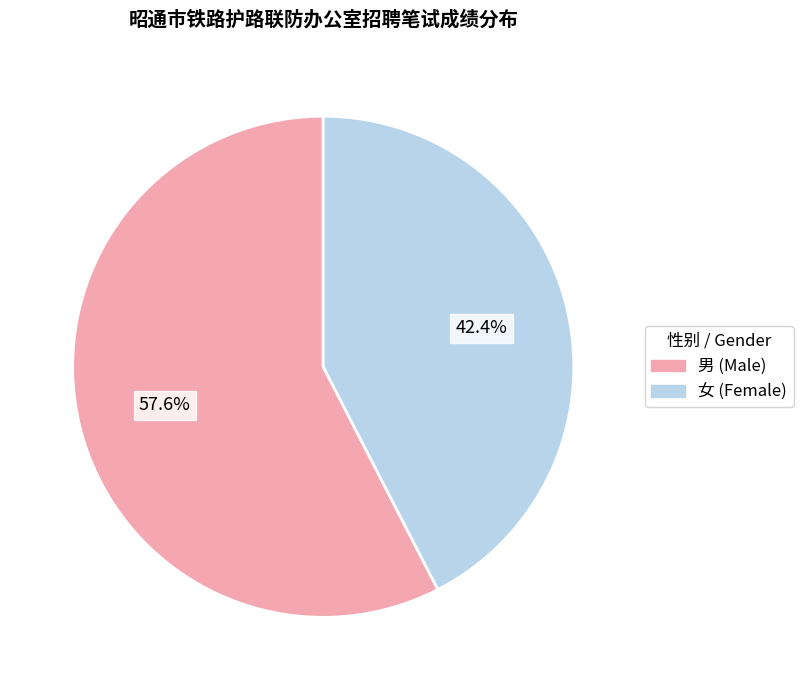

Which slice is the largest?

男 (Male)